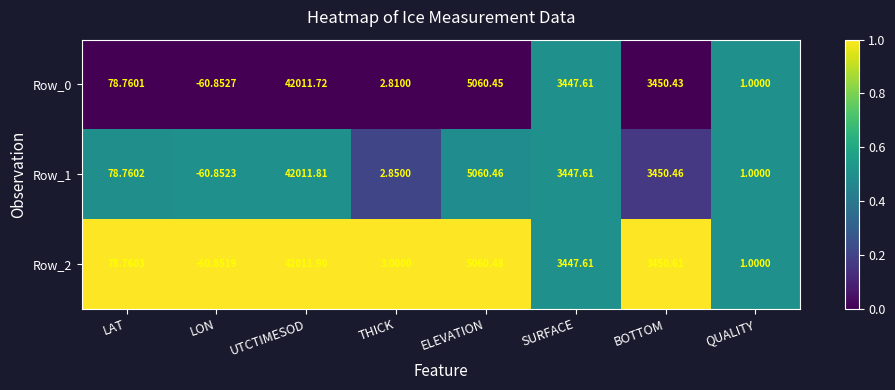

Is the value of Row_2 at UTCTIMESOD greater than the value of Row_1 at SURFACE?

Yes